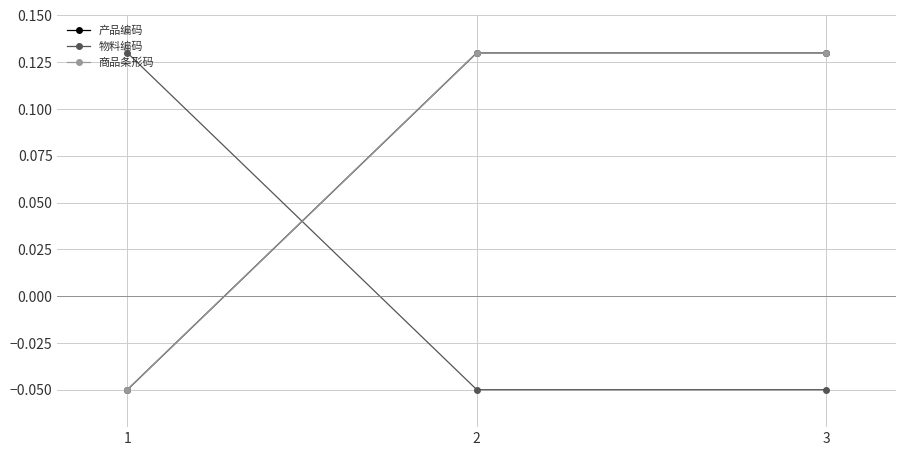

Is this an area chart (filled region under the line)?

No